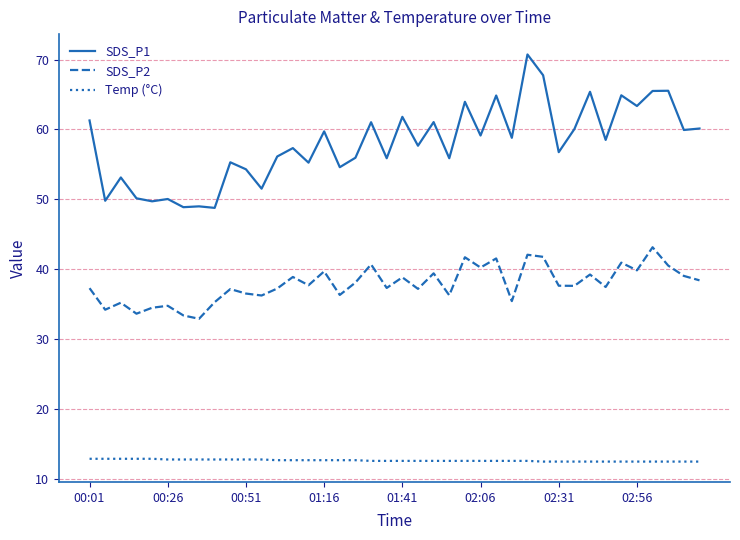

True or false: SDS_P2 has more than 1 interior local peaks.

True